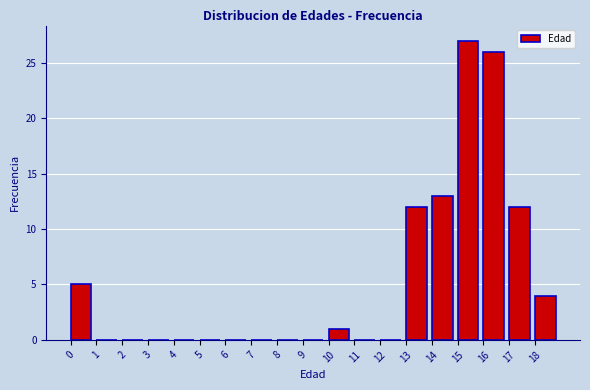

Reading left to right, transcribe this chart: for each bar, give the range it covers on the x-axis and its height. The values are not printed on the chart, so give them approximately, as read against the axis.

0 to 1: 5
1 to 2: 0
2 to 3: 0
3 to 4: 0
4 to 5: 0
5 to 6: 0
6 to 7: 0
7 to 8: 0
8 to 9: 0
9 to 10: 0
10 to 11: 1
11 to 12: 0
12 to 13: 0
13 to 14: 12
14 to 15: 13
15 to 16: 27
16 to 17: 26
17 to 18: 12
18 to 19: 4